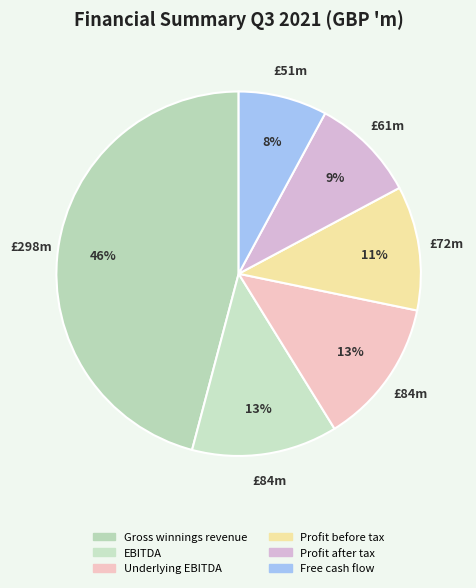

To the nearest percent, what portion does Profit after tax represent?

9%